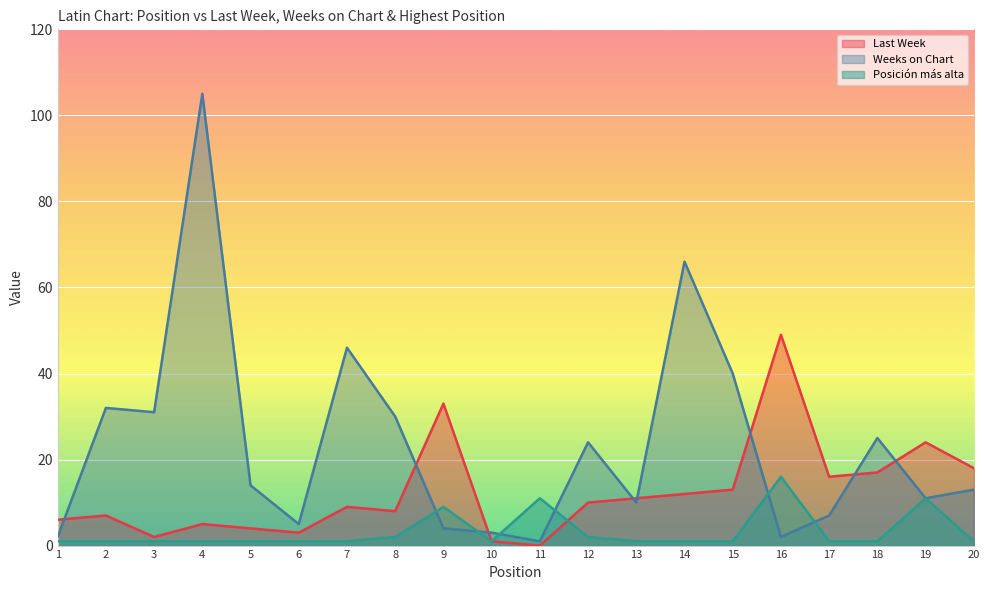

At 11, list the series in order from largest to smallest.

Posición más alta, Weeks on Chart, Last Week